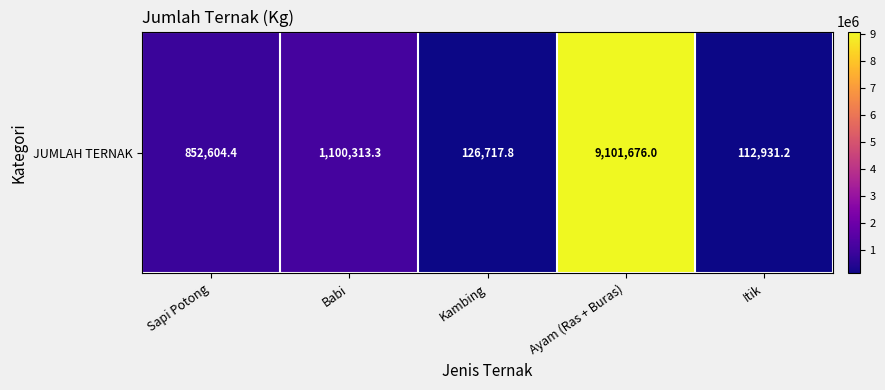

What is the average value?

2258848.5